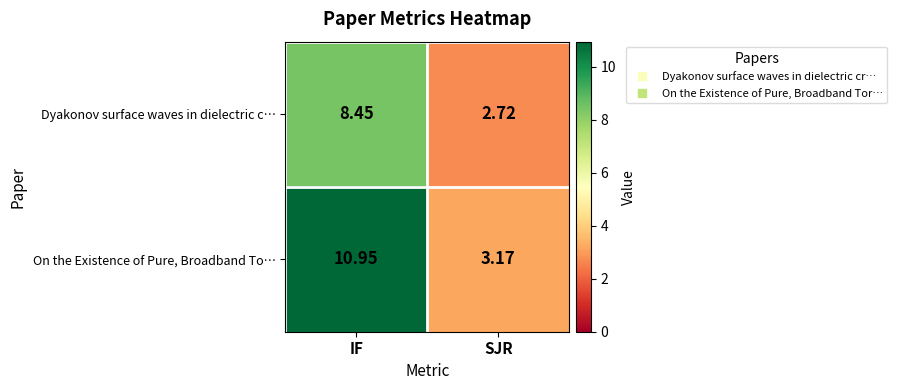

Where does the On the Existence of Pure, Broadband To… series first go above 10?

IF